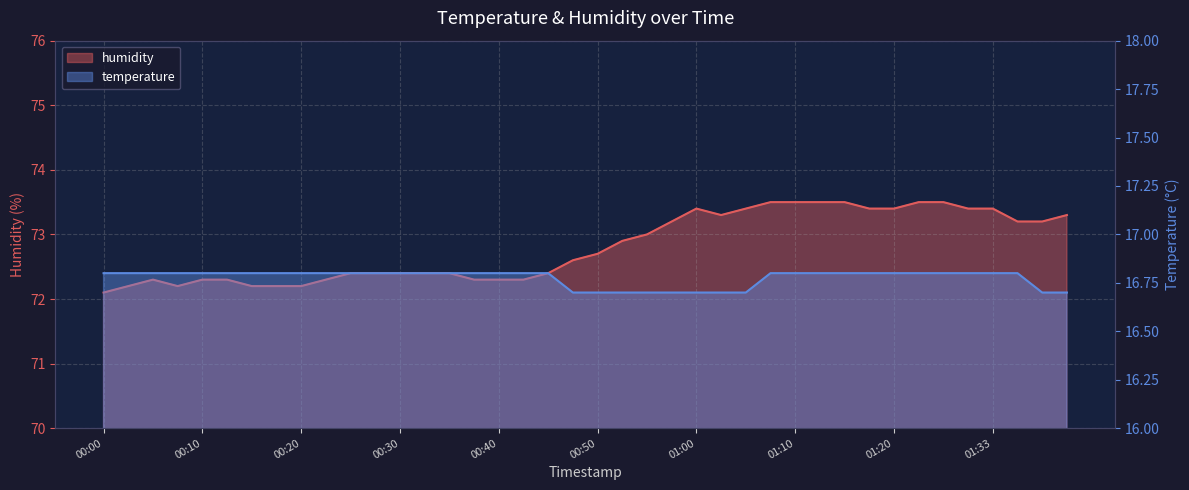

Reading left to right, list all the values displayed in this chart.

humidity: 72.1	72.2	72.3	72.2	72.3	72.3	72.2	72.2	72.2	72.3	72.4	72.4	72.4	72.4	72.4	72.3	72.3	72.3	72.4	72.6	72.7	72.9	73.0	73.2	73.4	73.3	73.4	73.5	73.5	73.5	73.5	73.4	73.4	73.5	73.5	73.4	73.4	73.2	73.2	73.3
temperature: 16.8	16.8	16.8	16.8	16.8	16.8	16.8	16.8	16.8	16.8	16.8	16.8	16.8	16.8	16.8	16.8	16.8	16.8	16.8	16.7	16.7	16.7	16.7	16.7	16.7	16.7	16.7	16.8	16.8	16.8	16.8	16.8	16.8	16.8	16.8	16.8	16.8	16.8	16.7	16.7